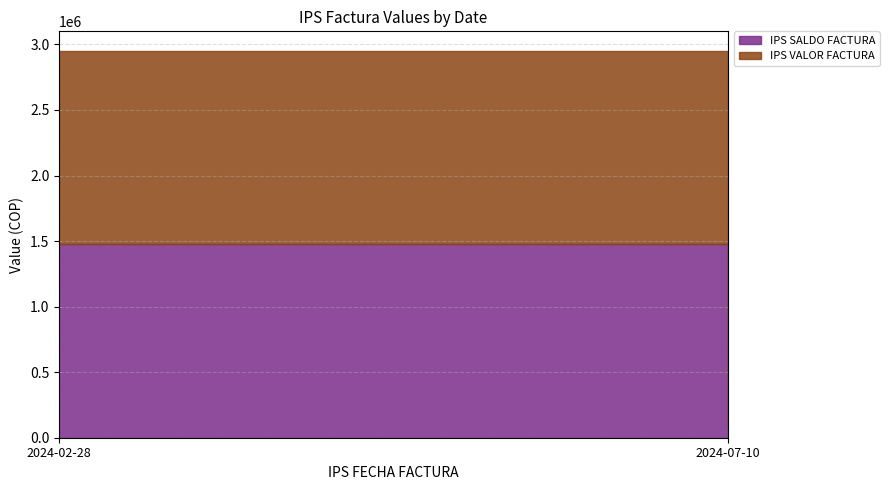

Does the chart have visible grid lines?

Yes